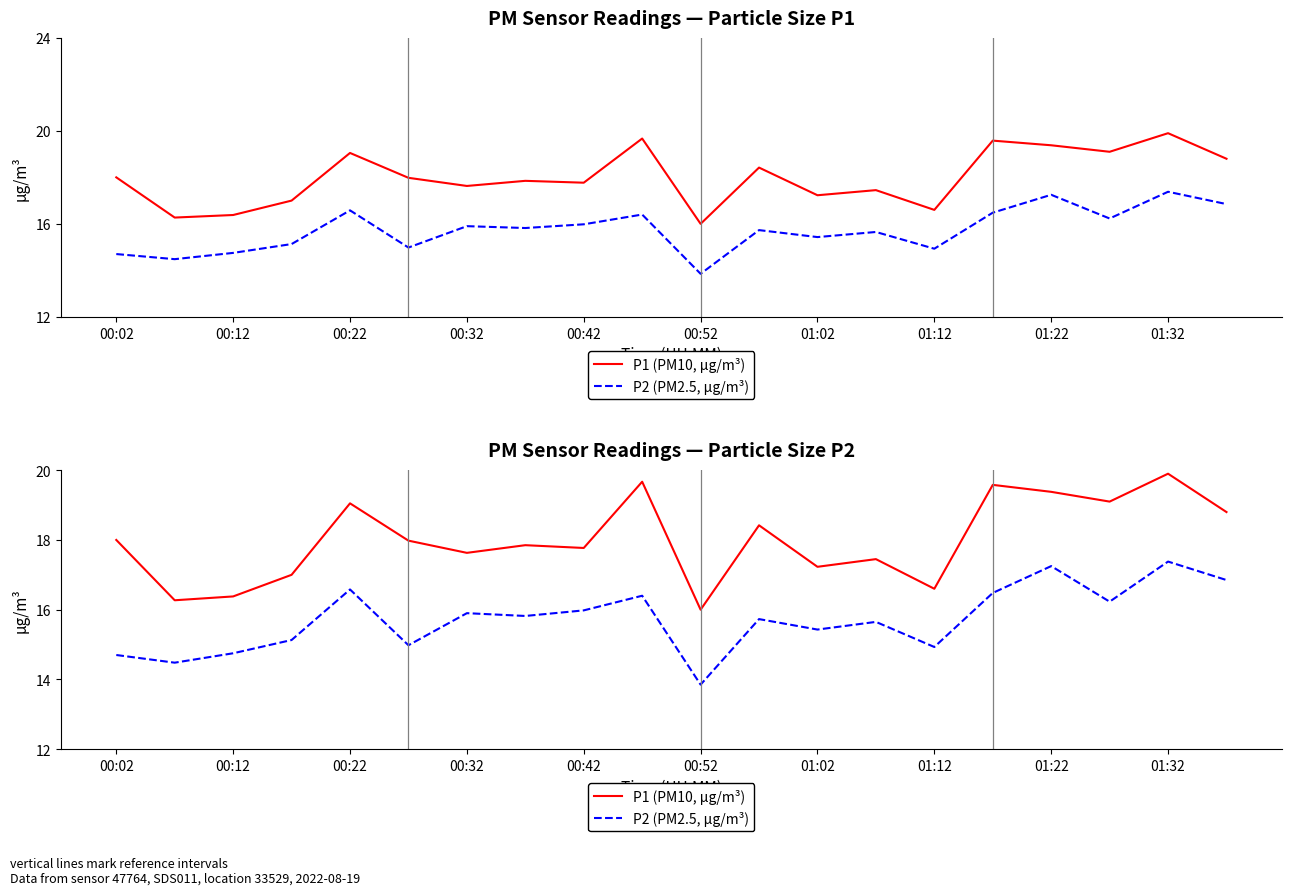

True or false: P2 (PM2.5, µg/m³) has more than 0 interior local peaks.

True